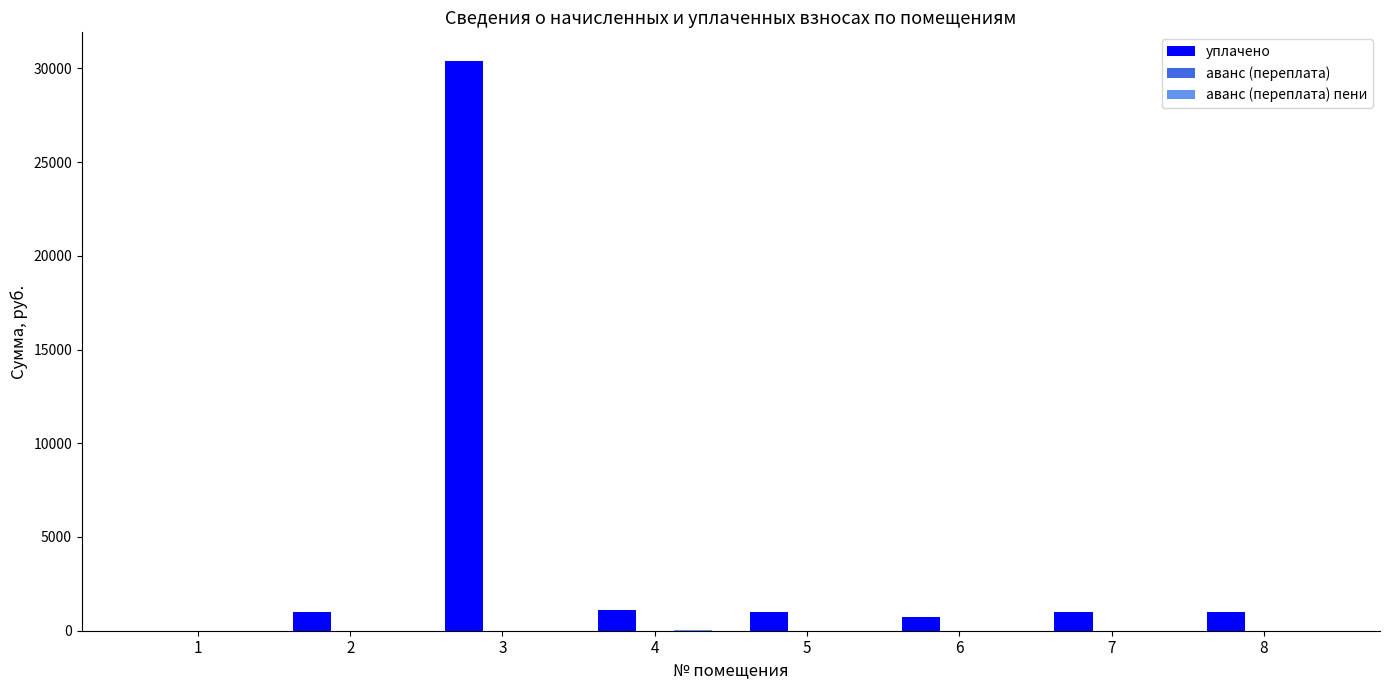

Which category has the highest value across all series?

3